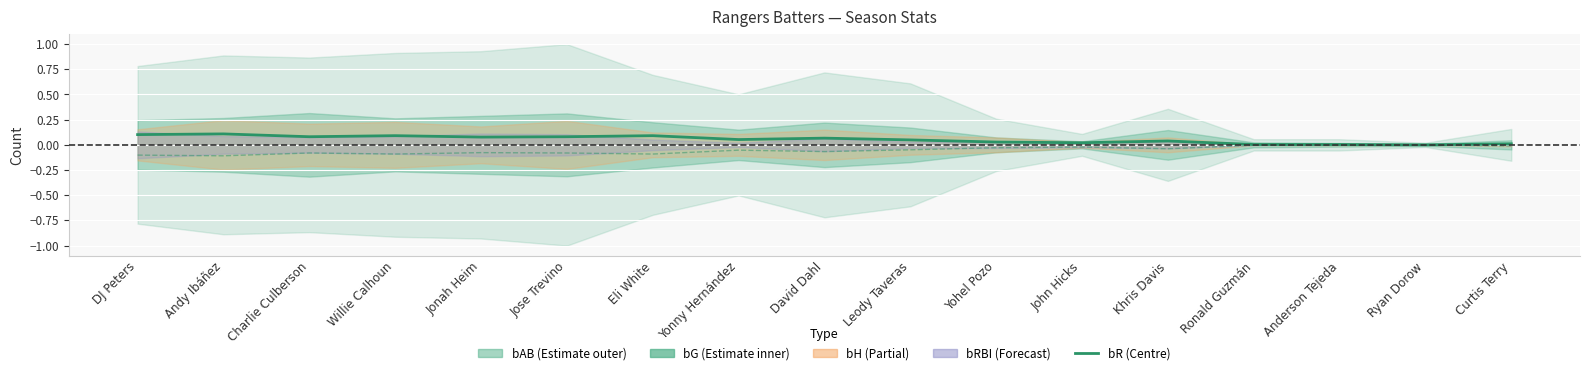

What is the average value?

0.1